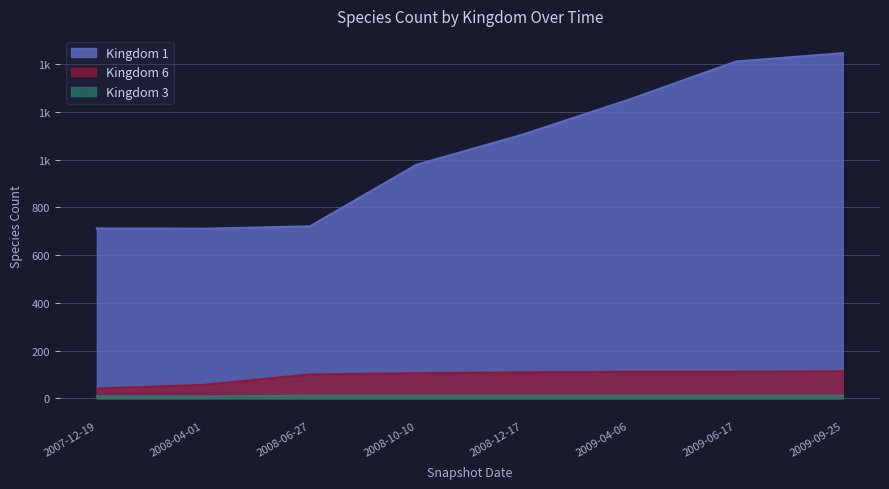

True or false: Kingdom 6 and Kingdom 3 intersect in this chart.

False